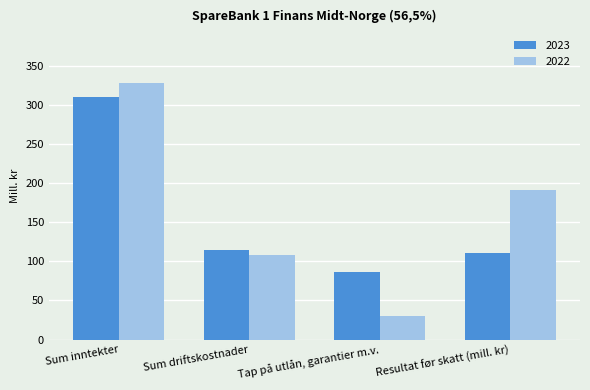

Which series has the largest range (max minus min)?

2022